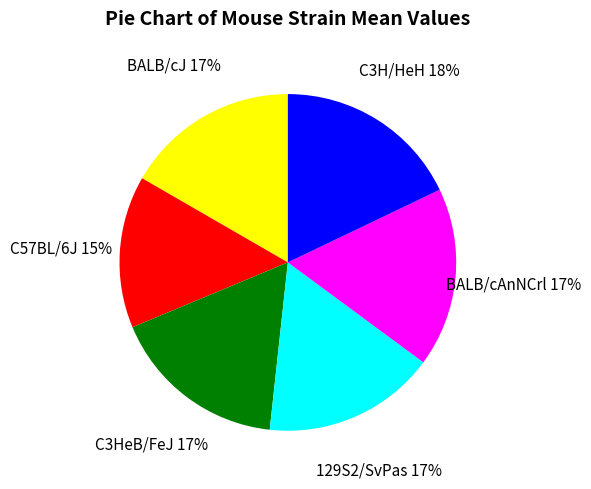

The BALB/cAnNCrl slice represents 17% of the pie. True or false?

True